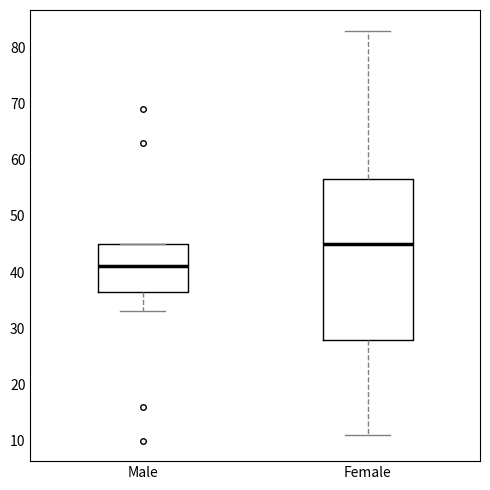

Which box is the tallest, from its lower edge to its upper edge?

Female